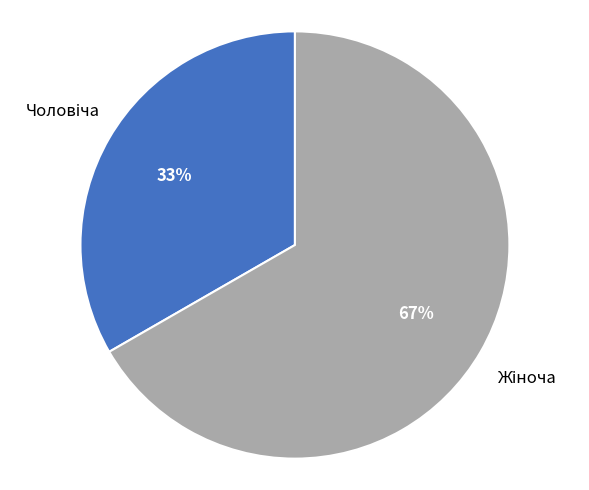

Count the number of slices in the pie.

2